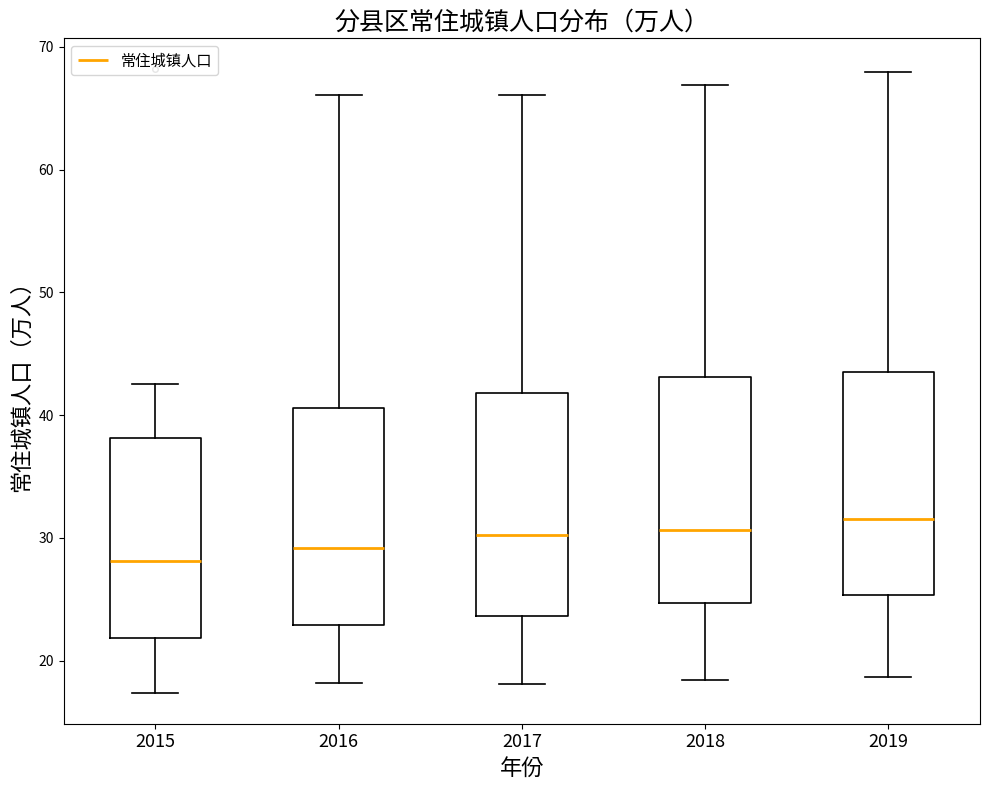

Reading left to right, read every box against the y-axis: the position of its median line, the range the box covers, and the ends of its whiskers. The values are not printed on the chart, so give them approximately, as read against the axis.

2015: median 28, box 22 to 38, whiskers 17 to 43
2016: median 29, box 23 to 41, whiskers 18 to 66
2017: median 30, box 24 to 42, whiskers 18 to 66
2018: median 31, box 25 to 43, whiskers 18 to 67
2019: median 32, box 25 to 44, whiskers 19 to 68